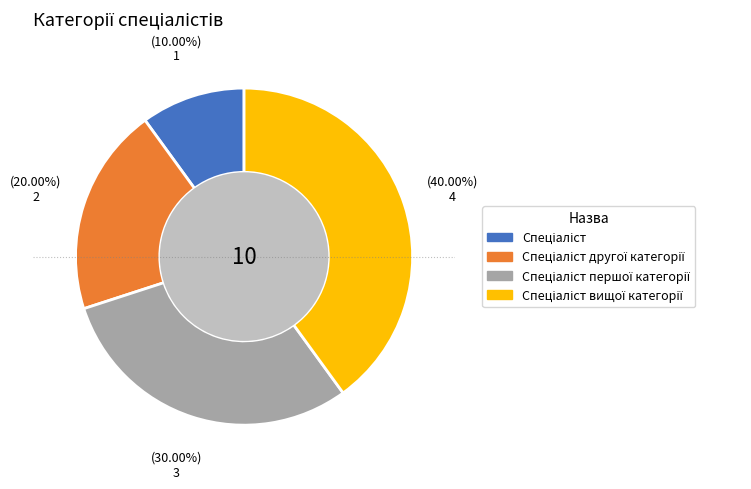

Which slice is the largest?

Спеціаліст вищої категорії